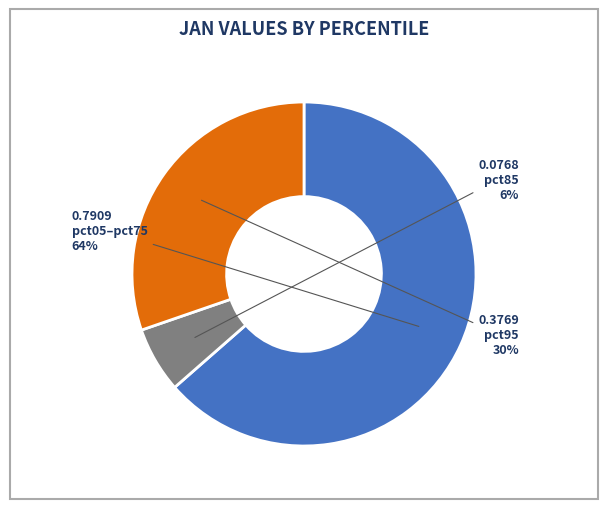

Is there a majority slice in this chart?

Yes